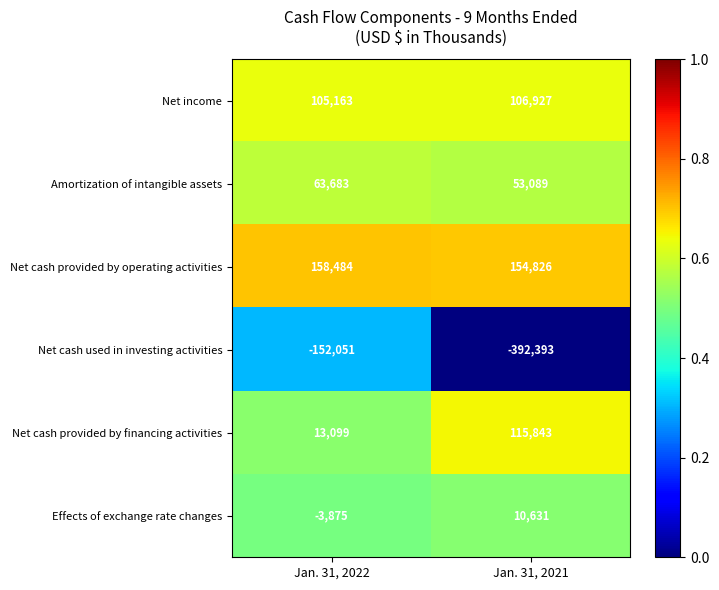

Is it true that Net cash used in investing activities equals -392393 at Jan. 31, 2021?

True